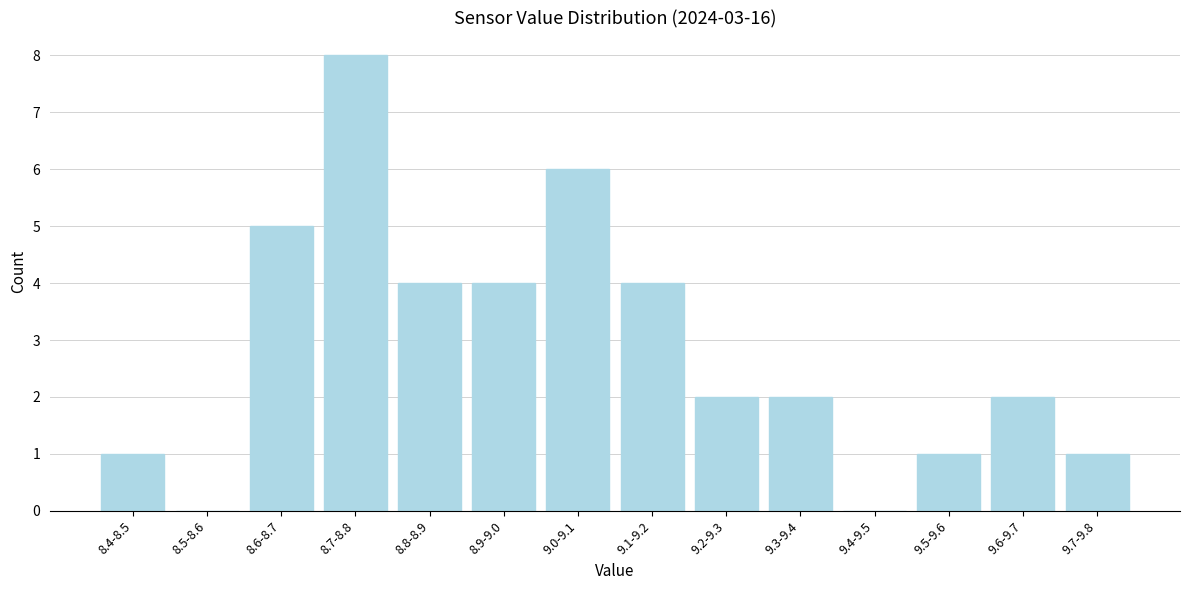

Reading left to right, what are all the values shown in this chart?

8.4-8.5=1	8.5-8.6=0	8.6-8.7=5	8.7-8.8=8	8.8-8.9=4	8.9-9.0=4	9.0-9.1=6	9.1-9.2=4	9.2-9.3=2	9.3-9.4=2	9.4-9.5=0	9.5-9.6=1	9.6-9.7=2	9.7-9.8=1